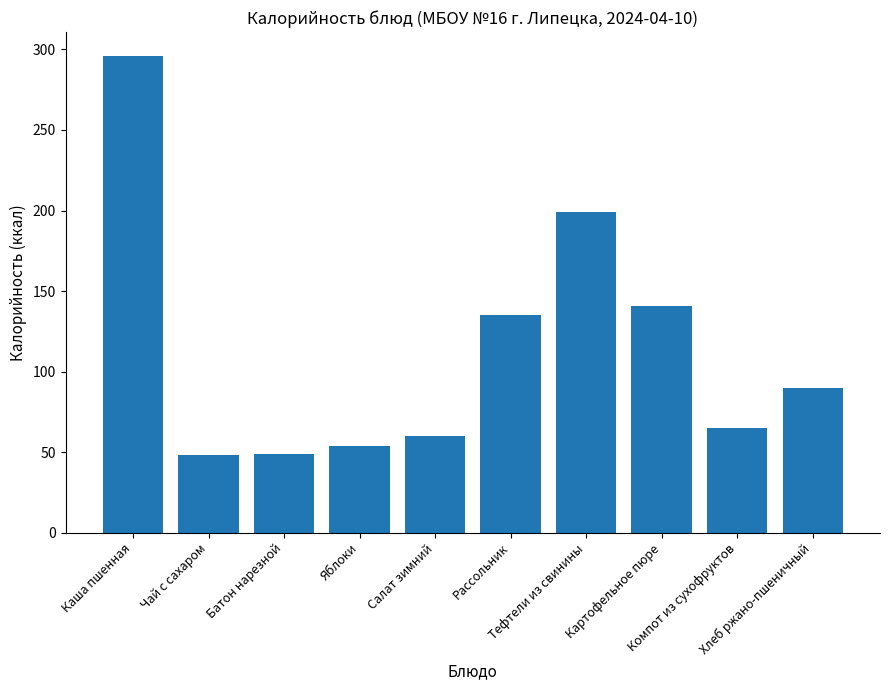

What is the sum of all values?

1137.0